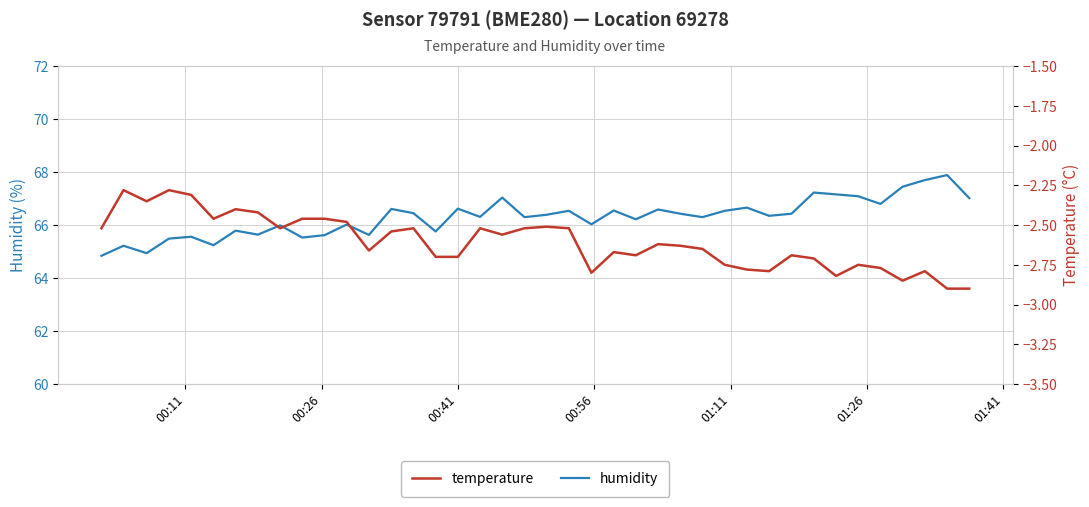

Which series has the largest total across all categories?

humidity